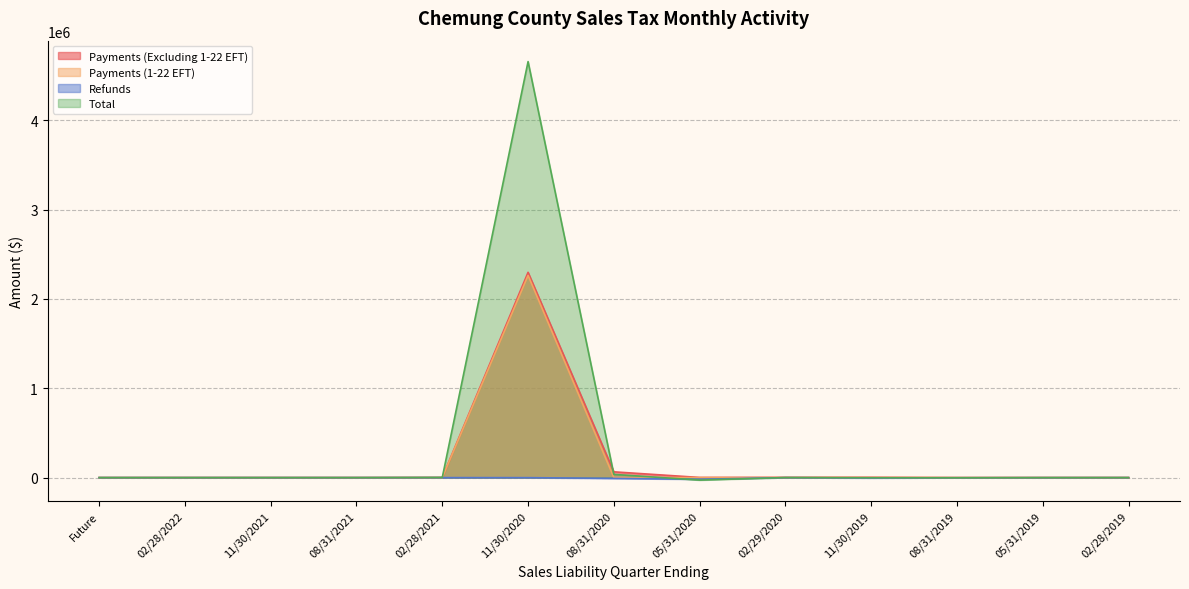

True or false: Payments (Excluding 1-22 EFT) and Payments (1-22 EFT) intersect in this chart.

False